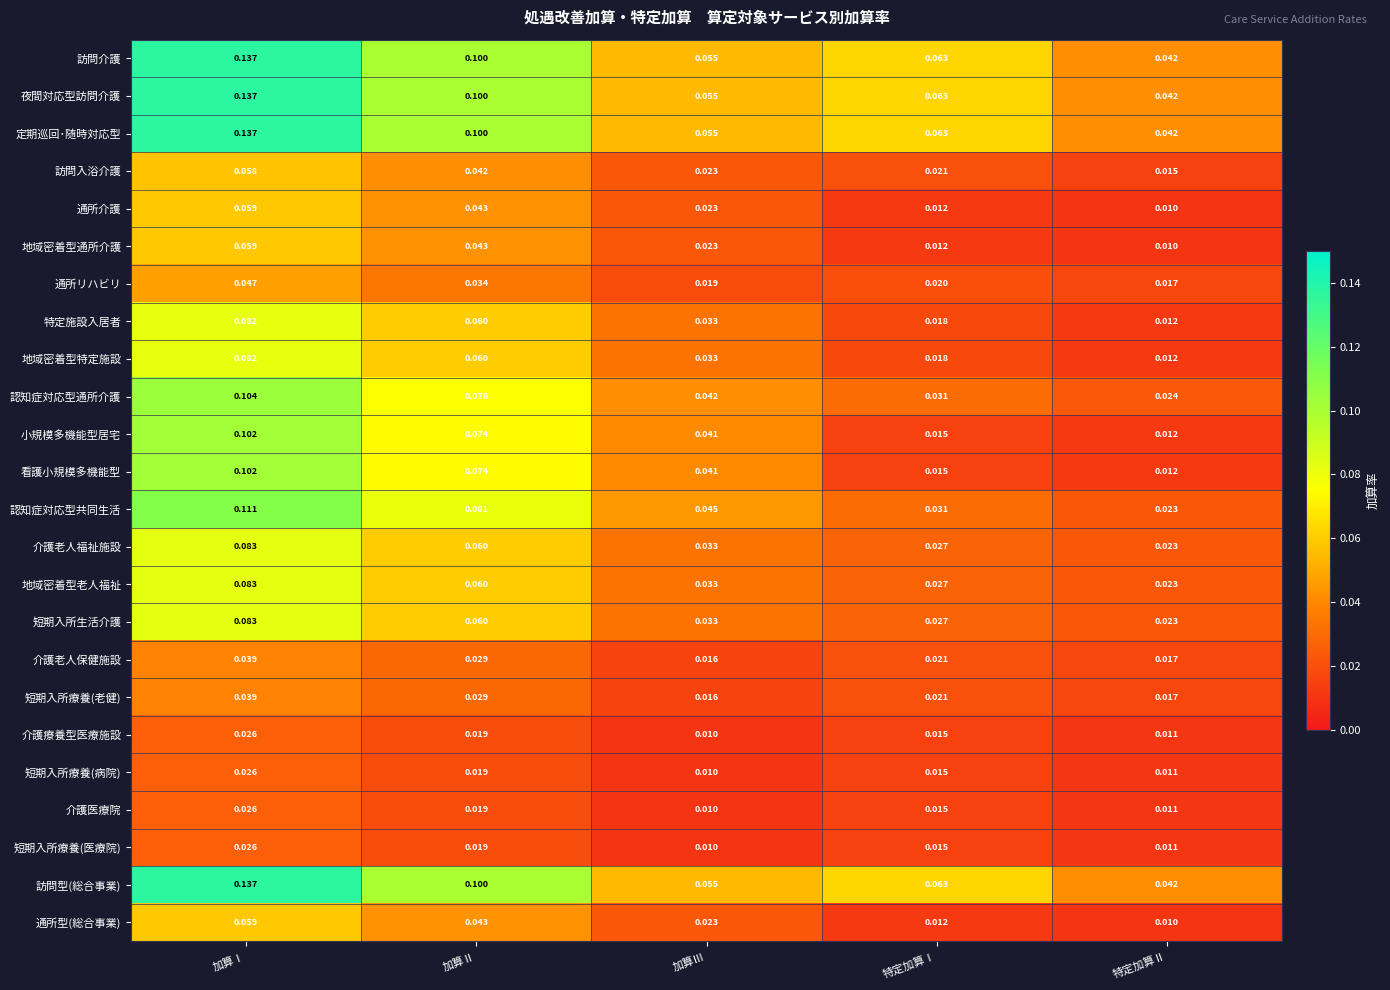

At which category is the sum across all series the highest?

加算Ⅰ